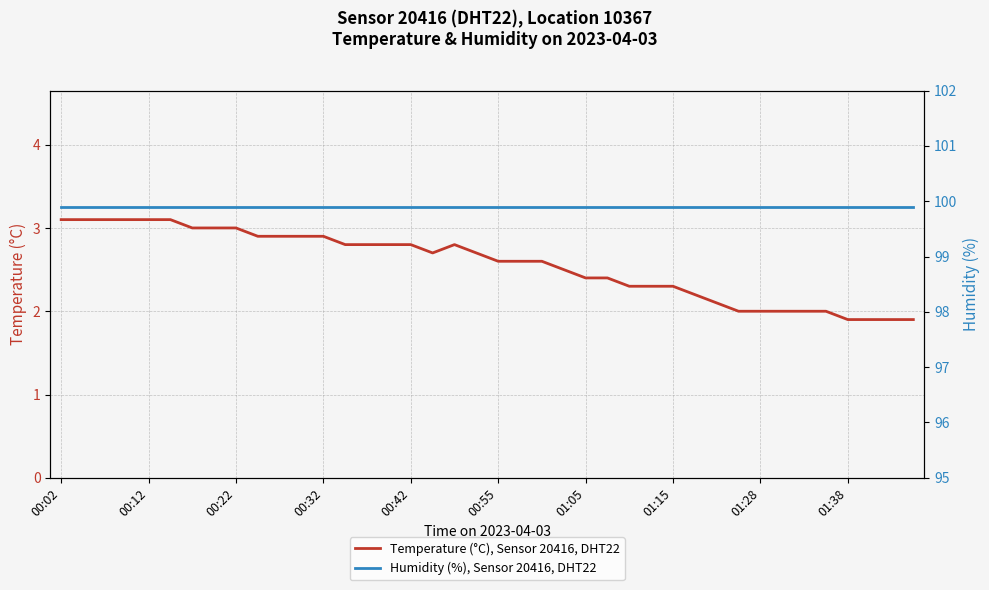

Rank the series by their maximum value, from highest to lowest.

Humidity (%), Sensor 20416, DHT22, Temperature (°C), Sensor 20416, DHT22